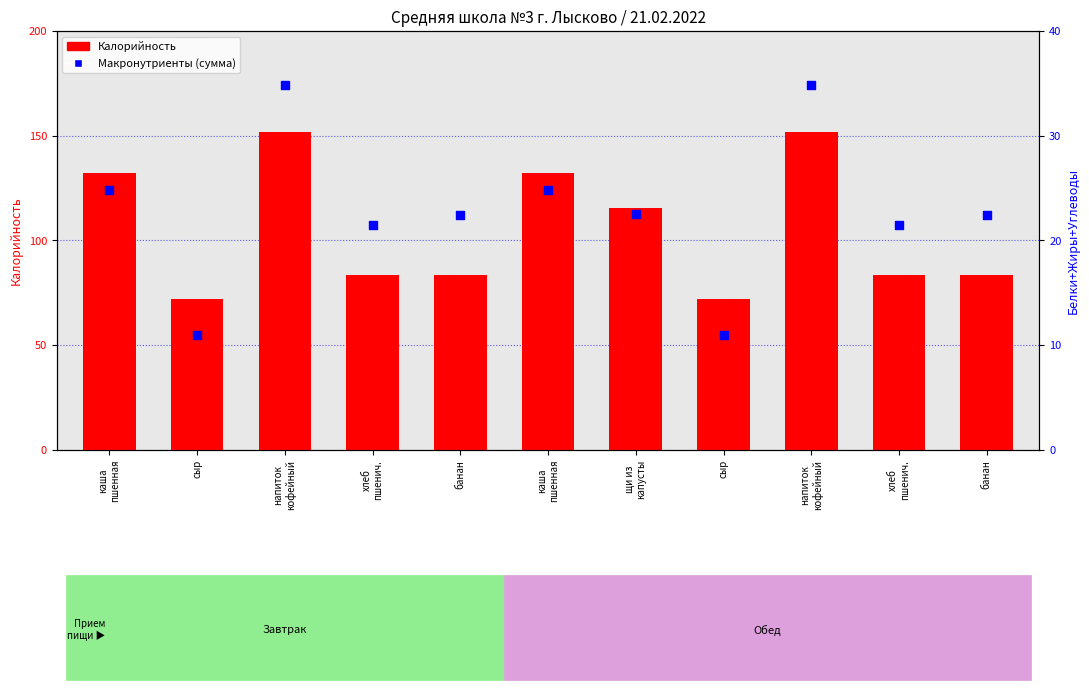

At how many categories does at least one series exceed 125?

4